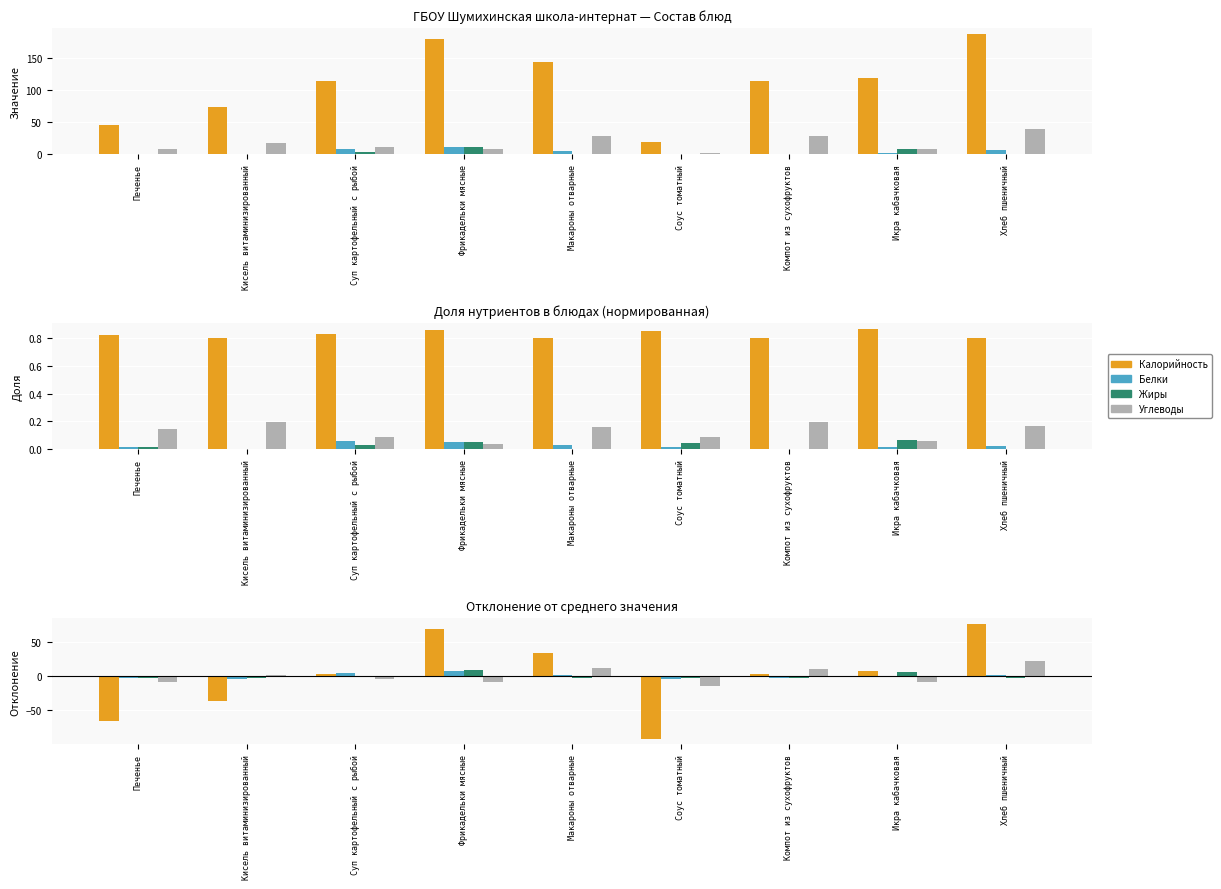

What is the total value across all series at Макароны отварные?

45.3